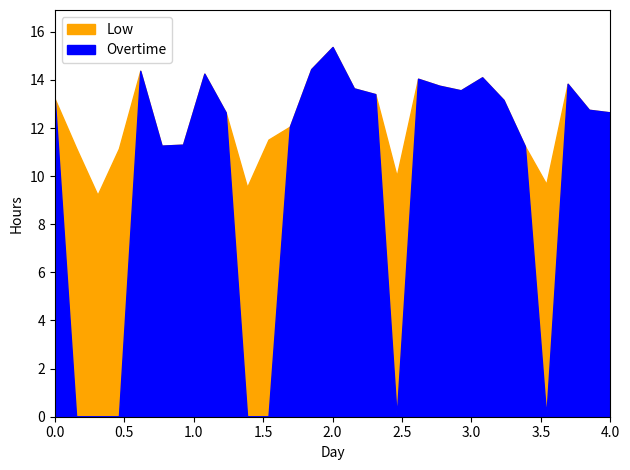

What is the value of the Overtime point at the 19th from the left?

13.8